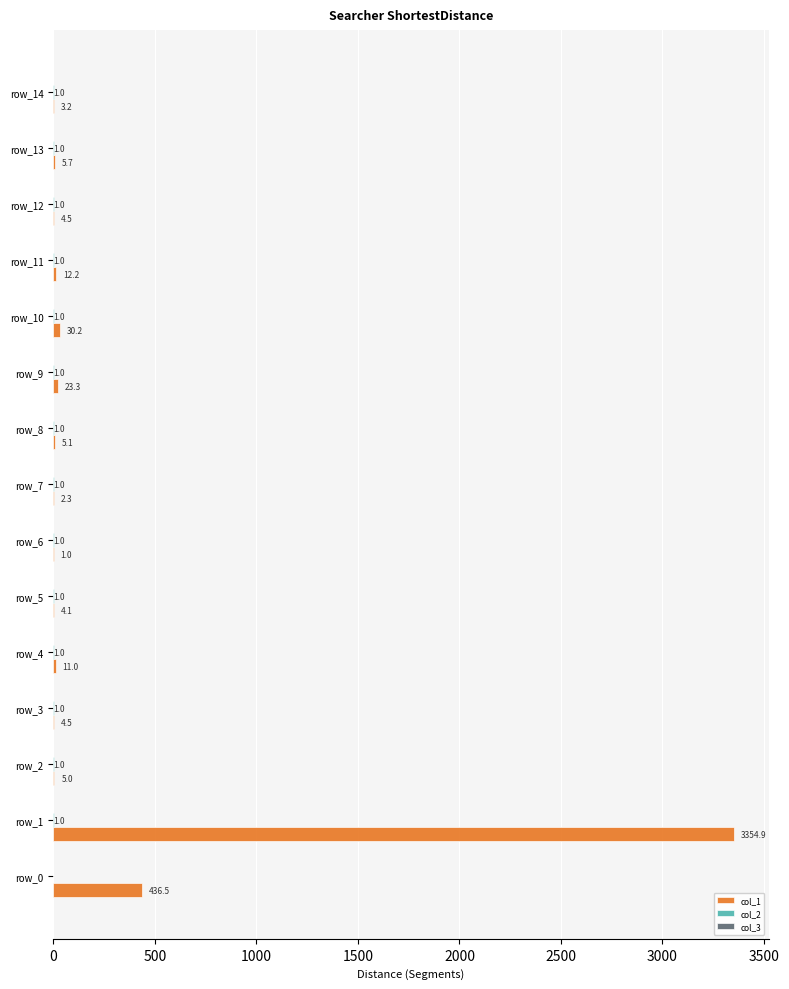

The value of col_1 at row_4 is 11.0. True or false?

True